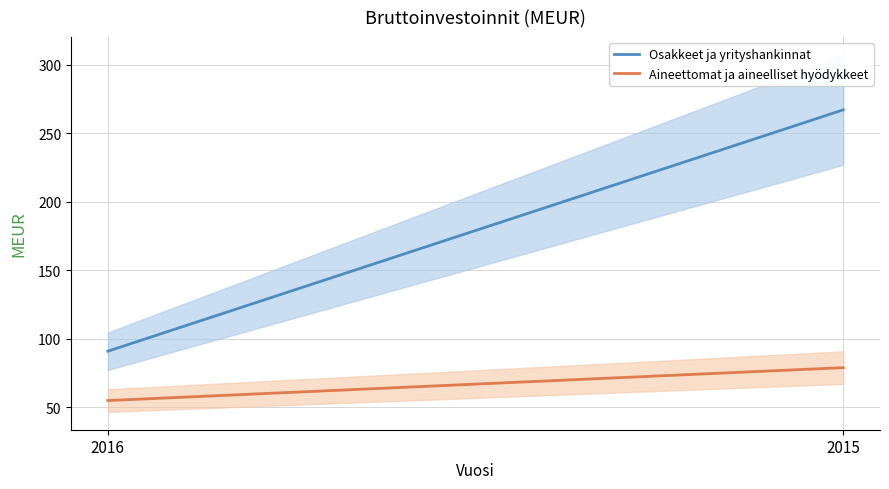

What is the value of the Aineettomat ja aineelliset hyödykkeet point at the 1st from the left?

55